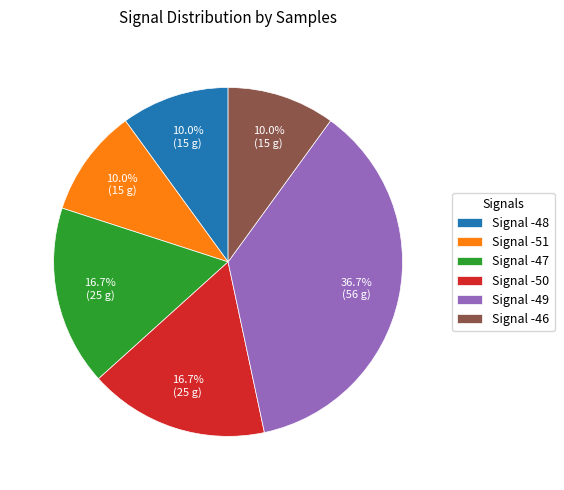

What percentage is NOT represented by Signal -50?

83.3%